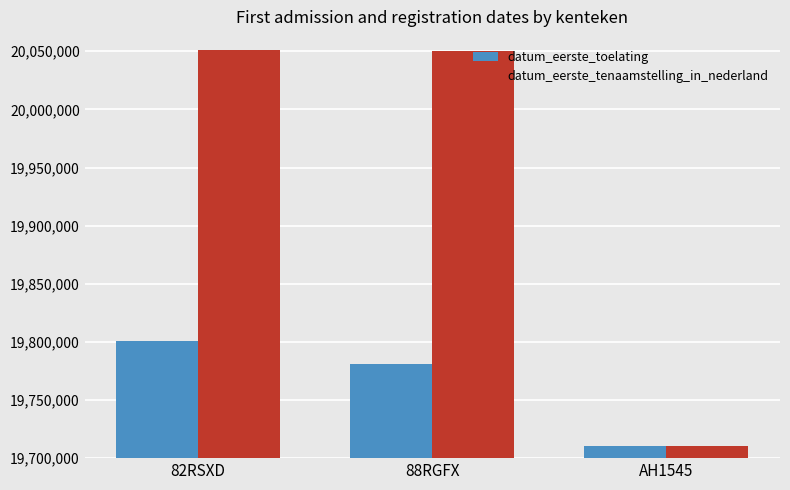

The value of datum_eerste_tenaamstelling_in_nederland at 88RGFX is 30496639. True or false?

False